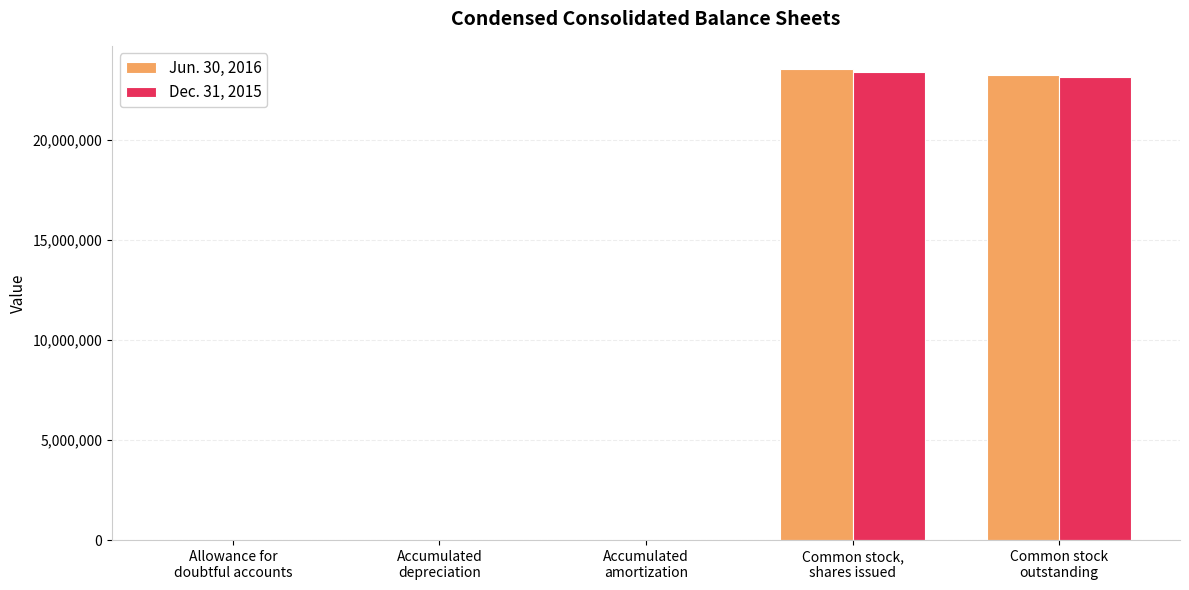

Which series has the largest total across all categories?

Jun. 30, 2016